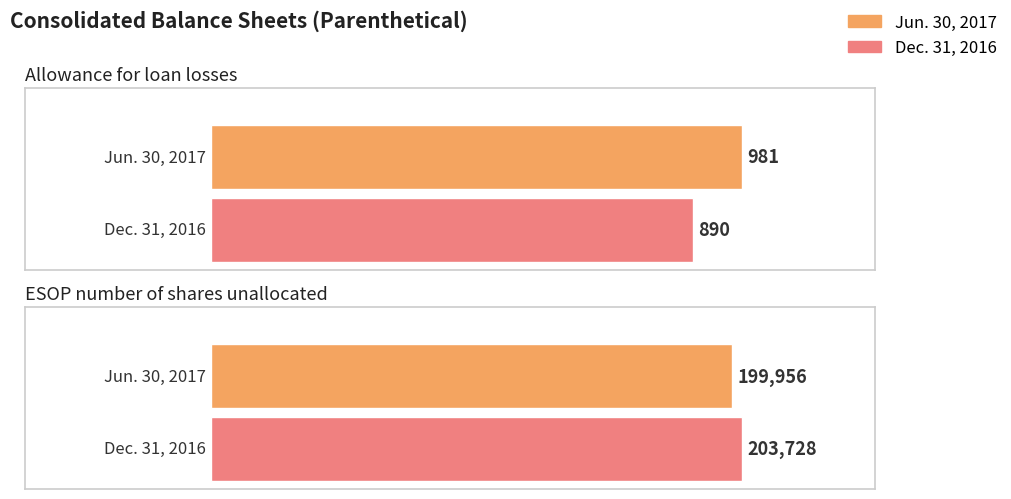

Rank the series by their maximum value, from lowest to highest.

Jun. 30, 2017, Dec. 31, 2016